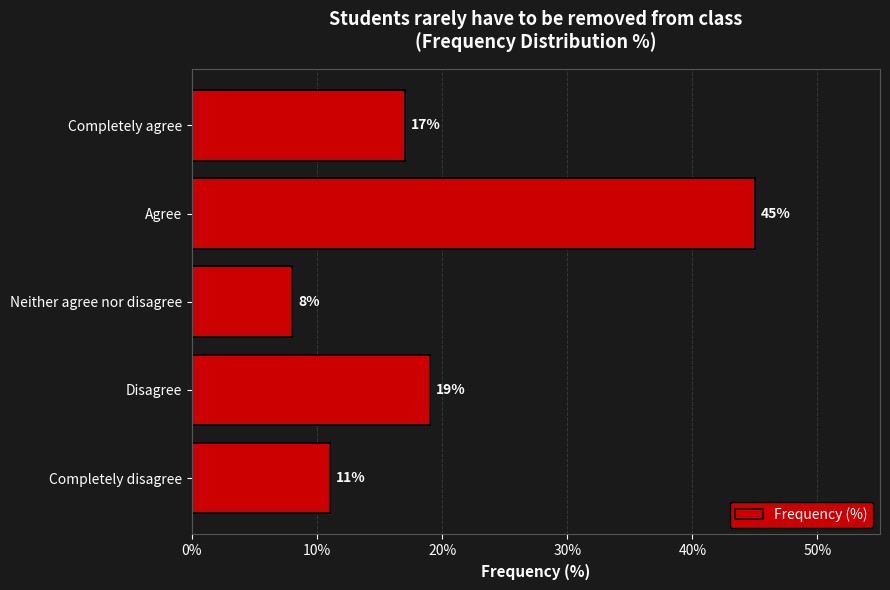

What is the sum of all values?

100